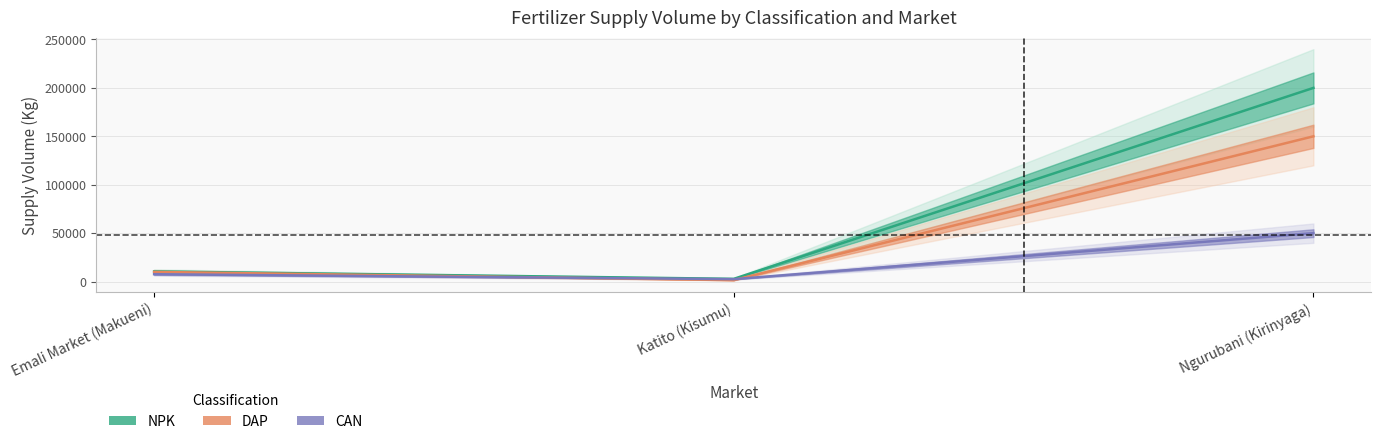

Between Katito (Kisumu) and Ngurubani (Kirinyaga), which series saw the biggest shift?

NPK